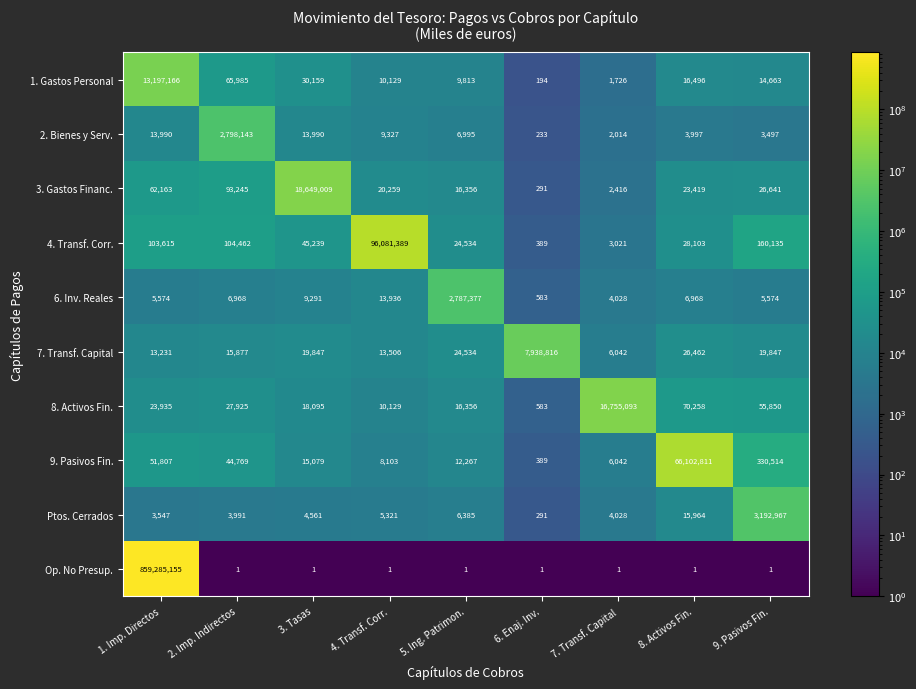

Which category has the lowest value in the 6. Inv. Reales series?

6. Enaj. Inv.